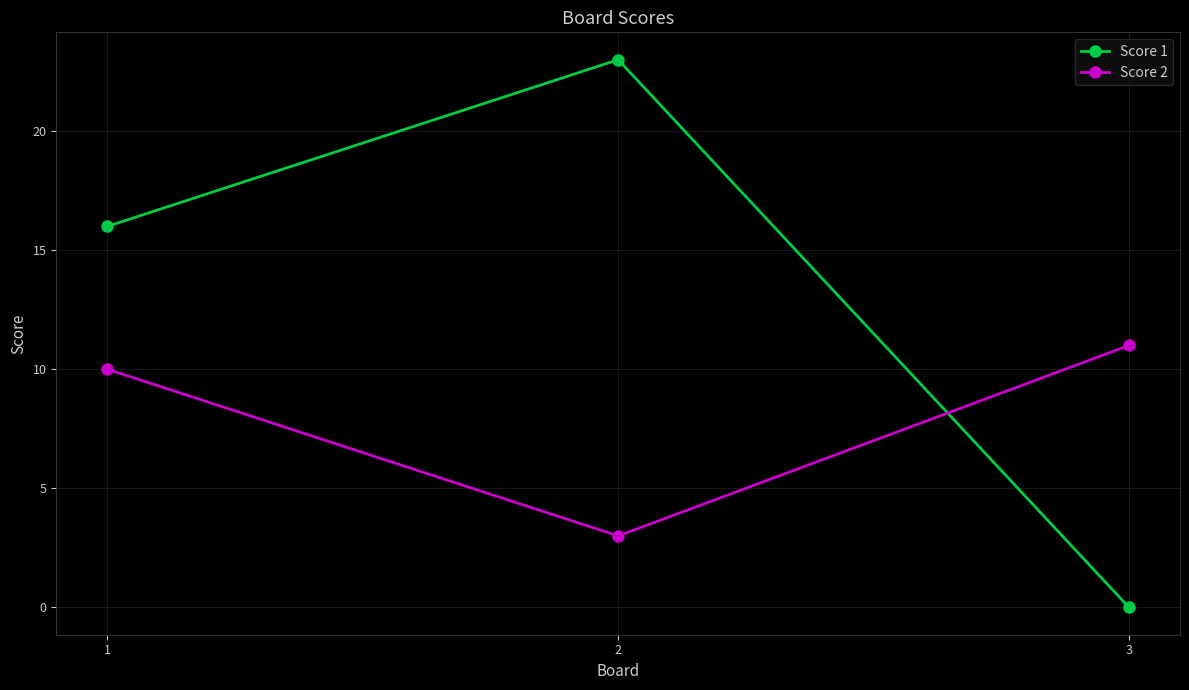

How many values in Score 1 are above zero?

2